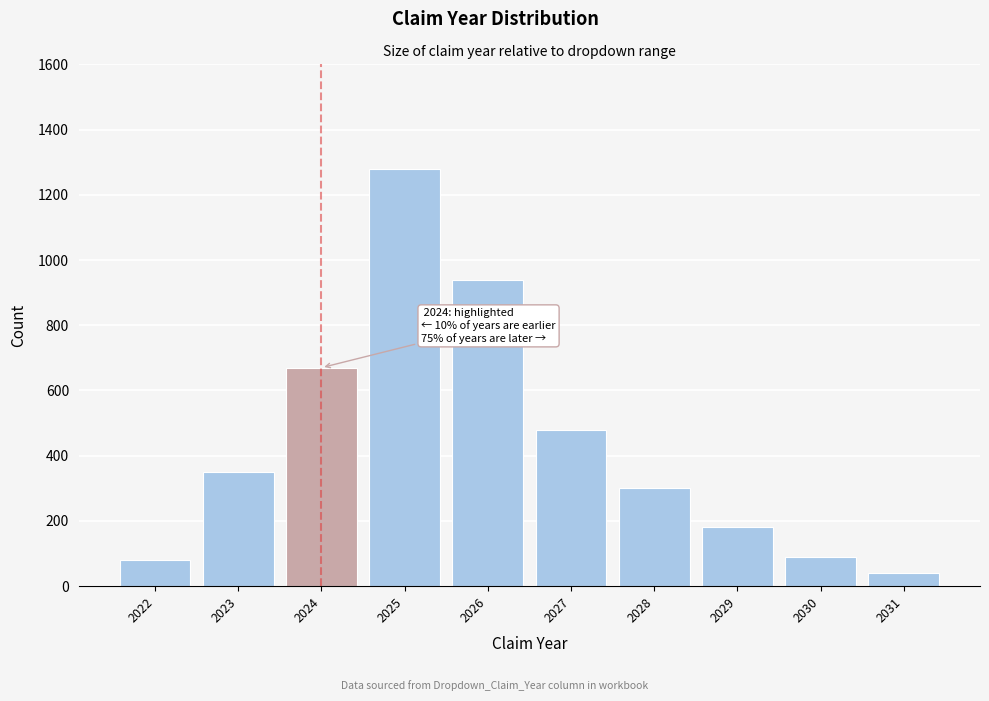

Reading left to right, extract all data points from this chart.

80	350	670	1280	940	480	300	180	90	40